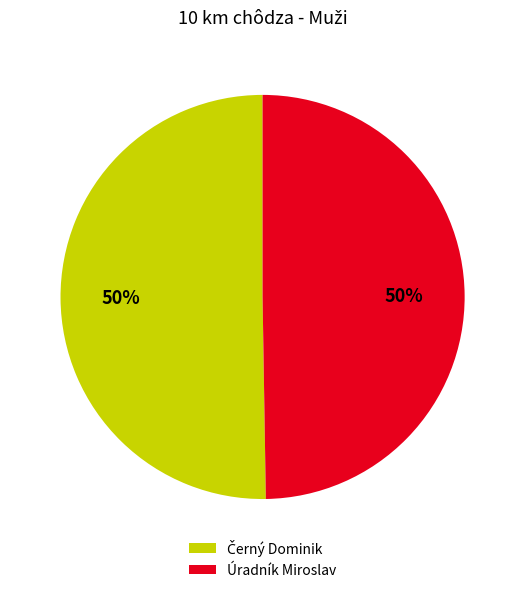

To the nearest percent, what portion does Úradník Miroslav represent?

50%